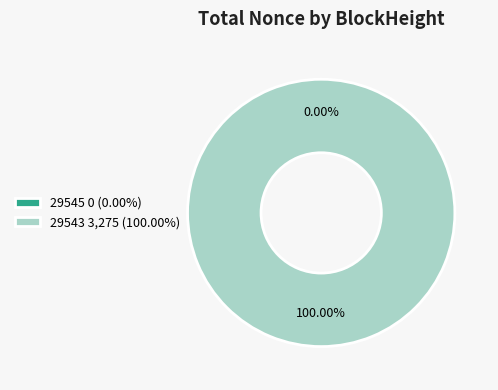

Which category has the smallest portion of the pie?

29545